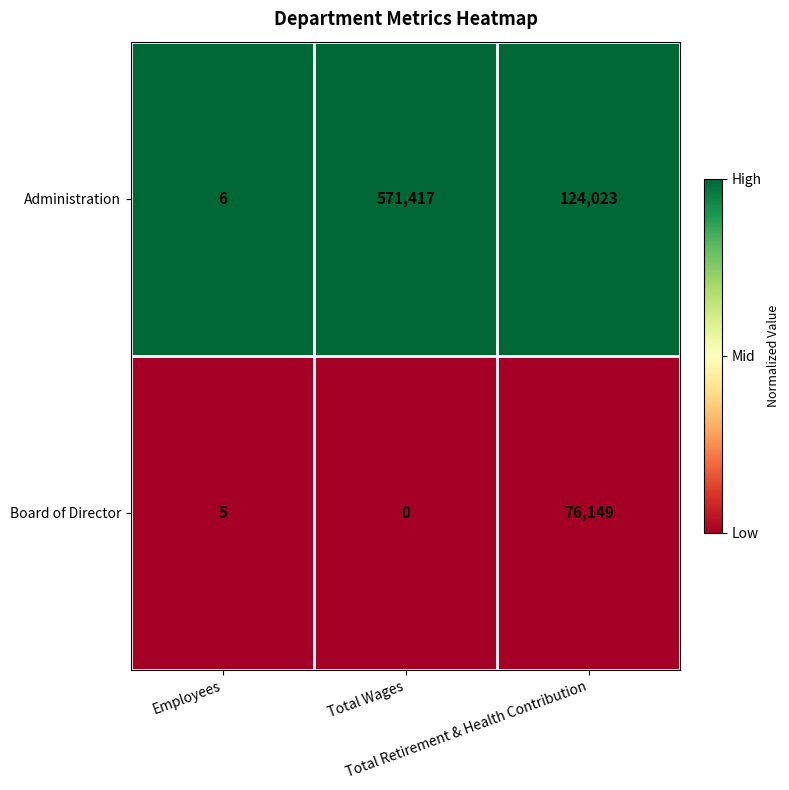

Count the Administration values in the range 6 to 571417.

3